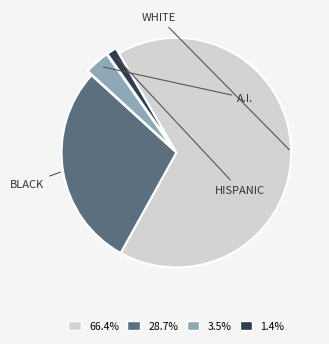

How many slices are in this pie chart?

4